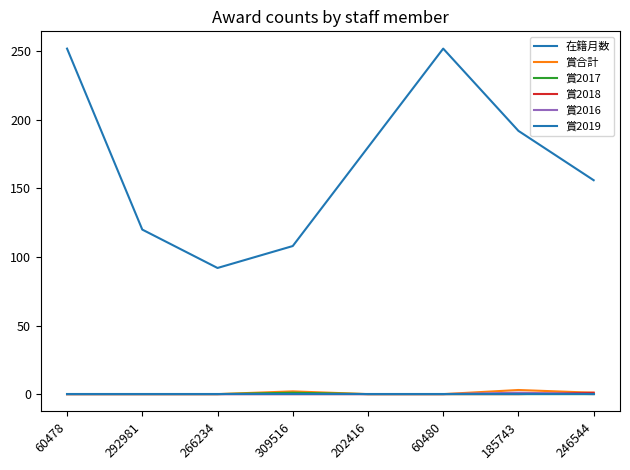

What is the label of the 2nd point from the right?

185743